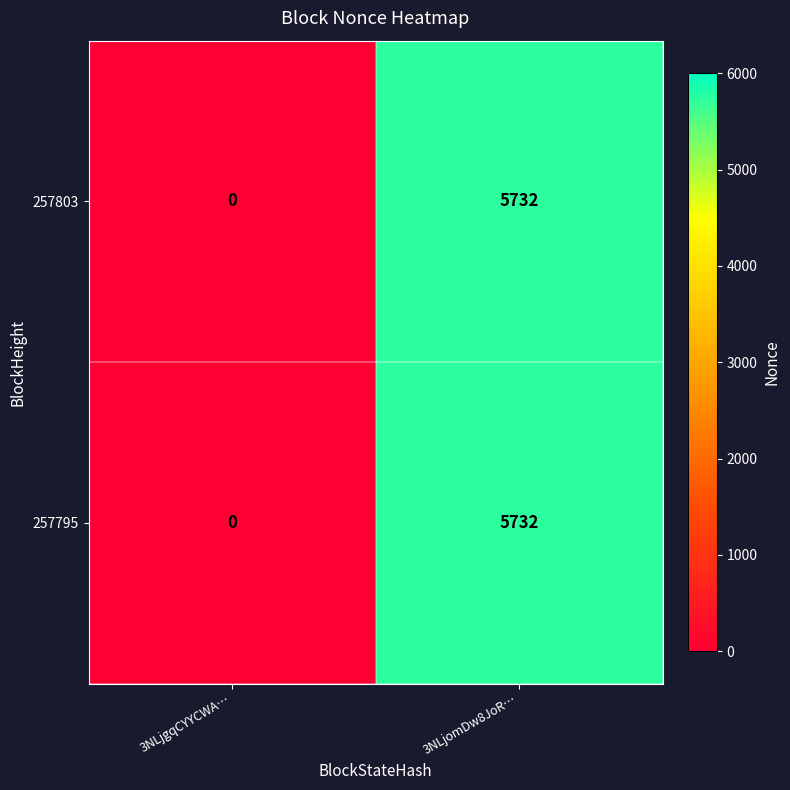

What is the sum of the 257795 values at 3NLjomDw8JoR… and 3NLjgqCYYCWA…?

5732